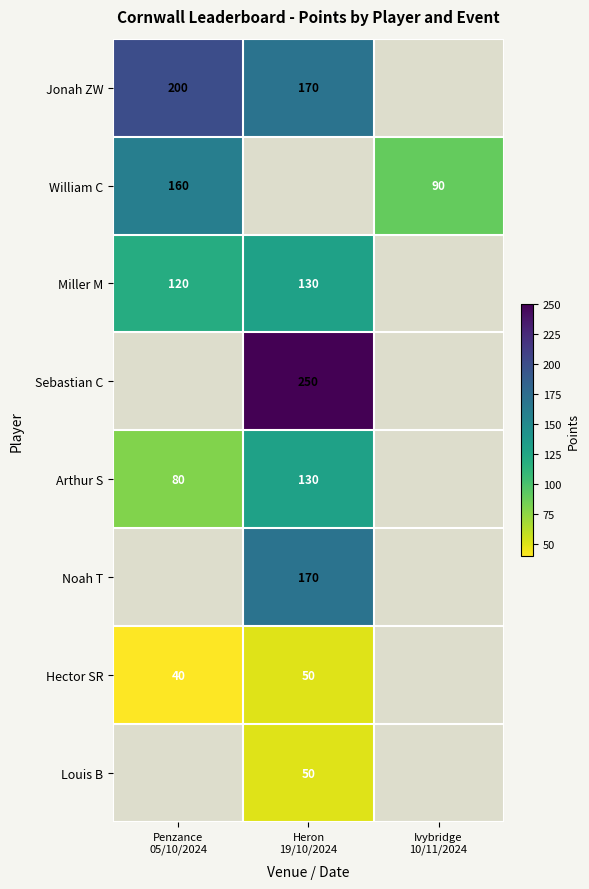

List the labels in order of Hector SR value, smallest first.

Penzance 05/10/2024, Heron 19/10/2024, Ivybridge 10/11/2024